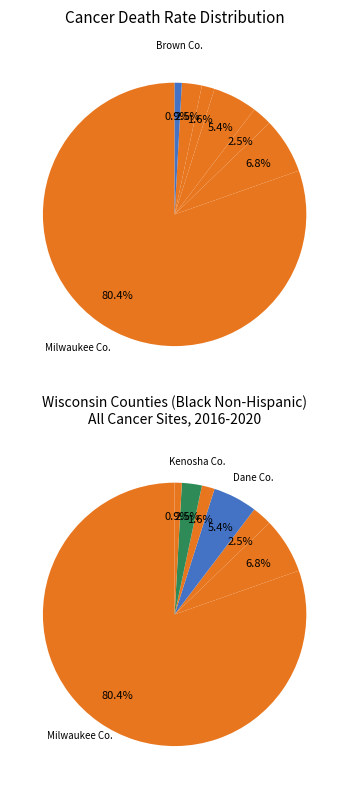

What is the largest slice in the pie chart?

Milwaukee County